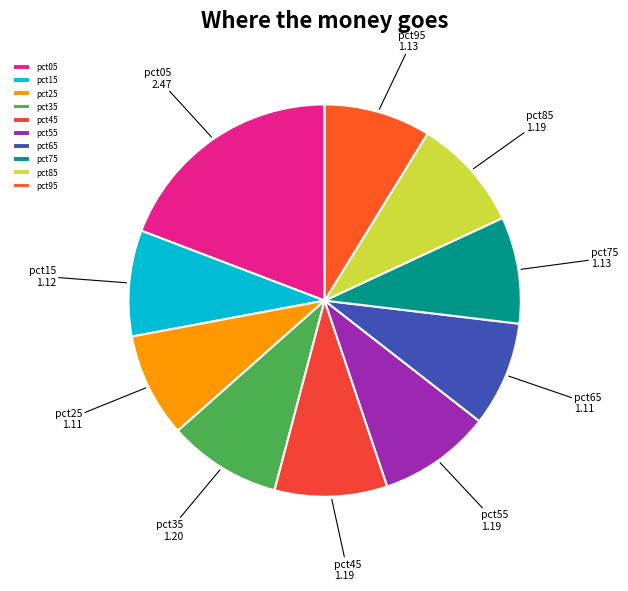

Which category has the biggest portion of the pie?

pct05